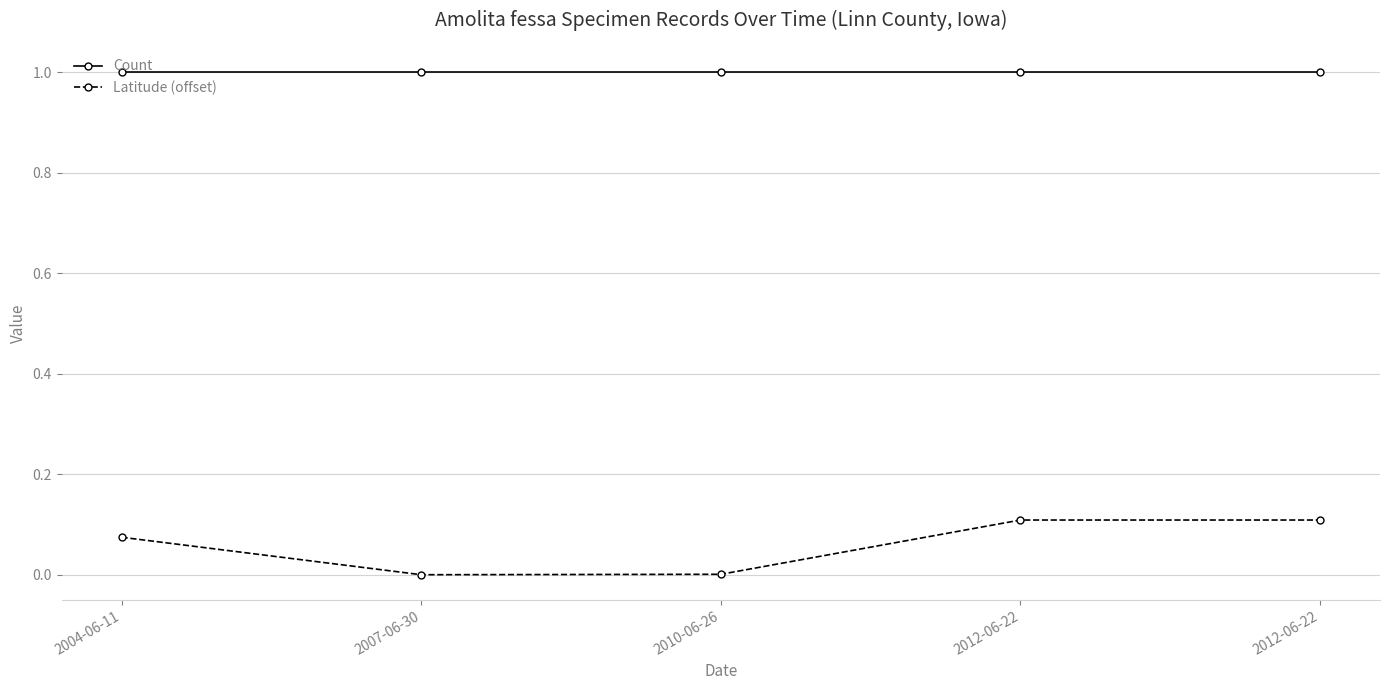

At 2010-06-26, list the series in order from largest to smallest.

Count, Latitude (offset)